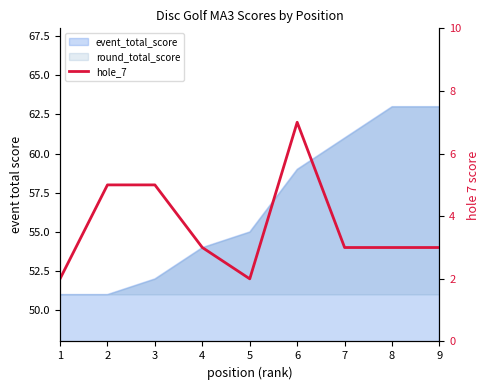

What is the difference between the values at 2 and 4?

2